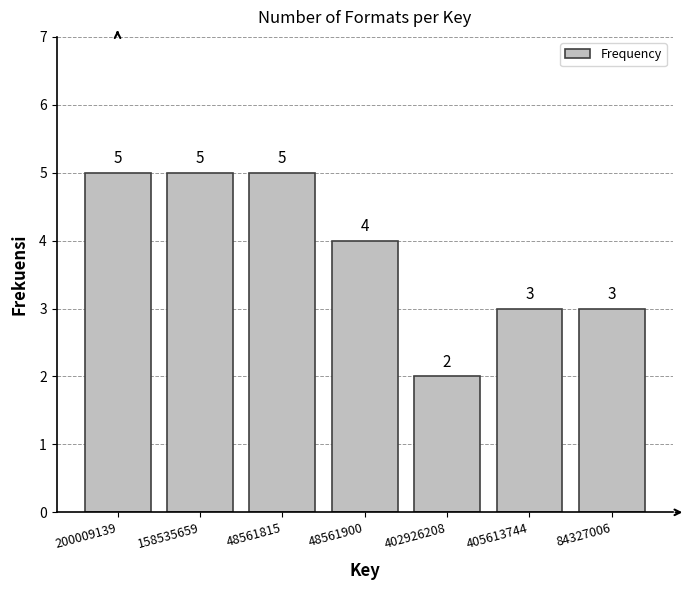

Reading right to left, extract all data points from this chart.

84327006=3	405613744=3	402926208=2	48561900=4	48561815=5	158535659=5	200009139=5